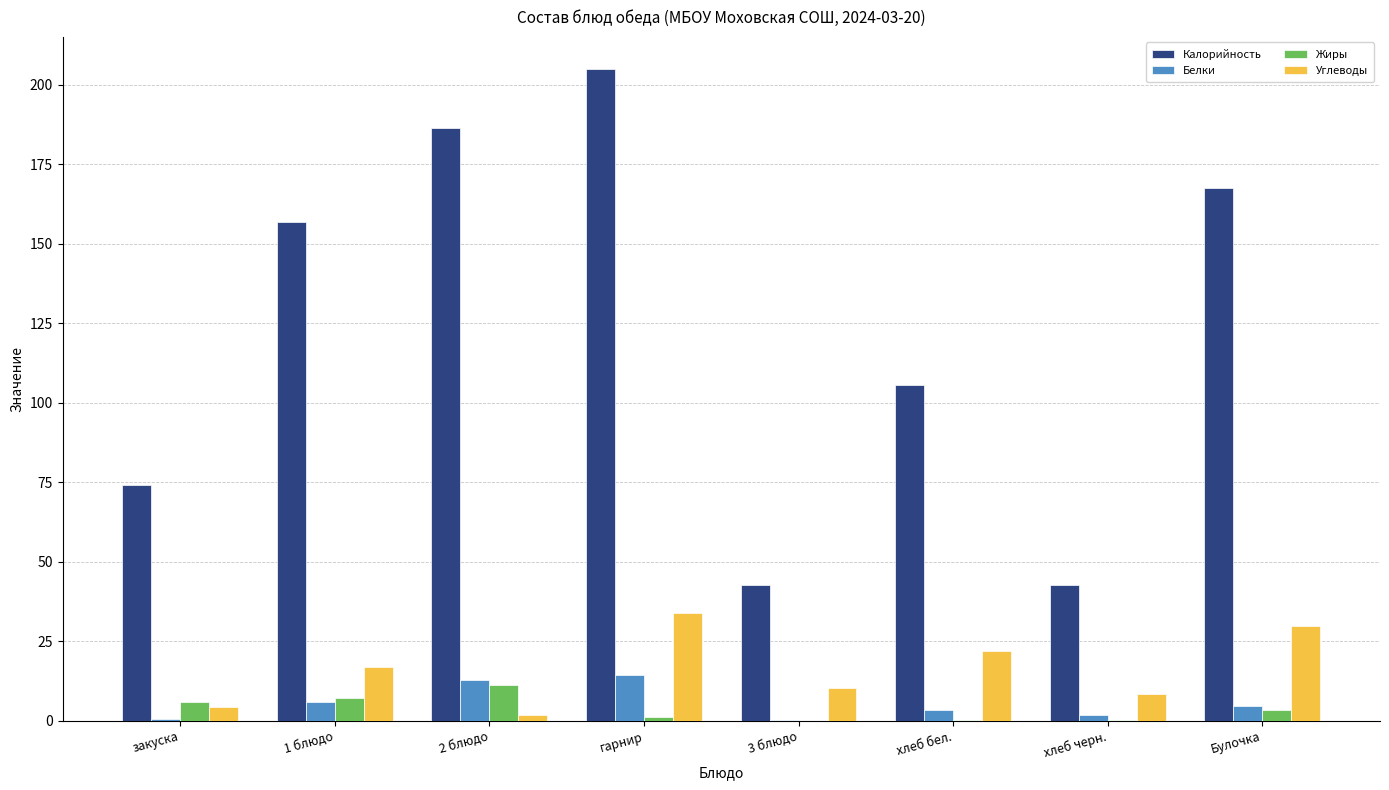

What is the spread (max minus min) of values at хлеб бел.?

105.1